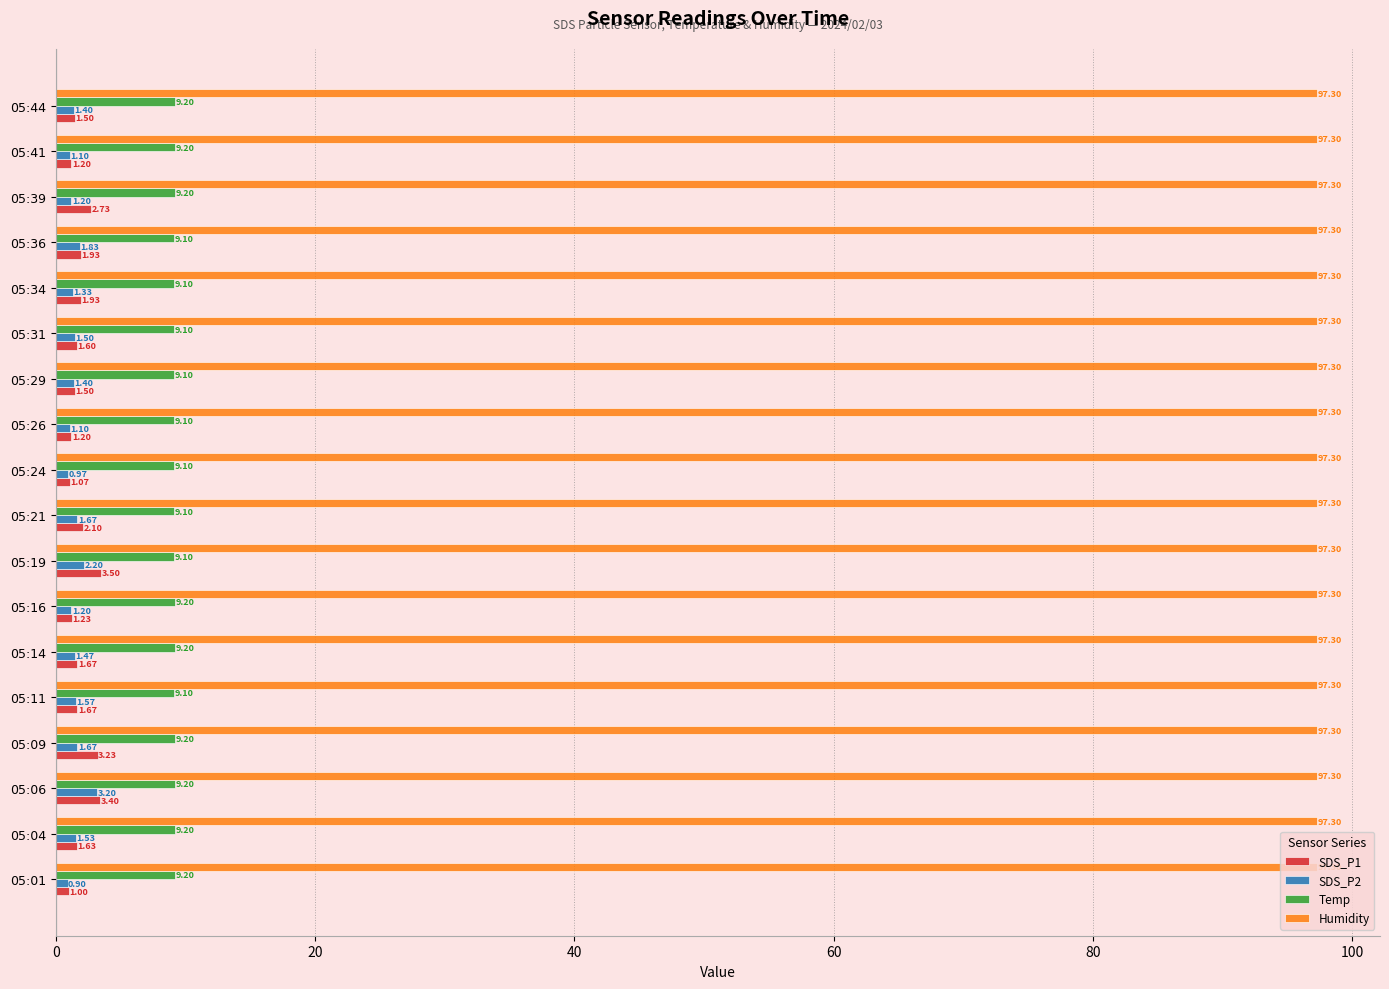

What is the spread (max minus min) of values at 05:01?

96.4